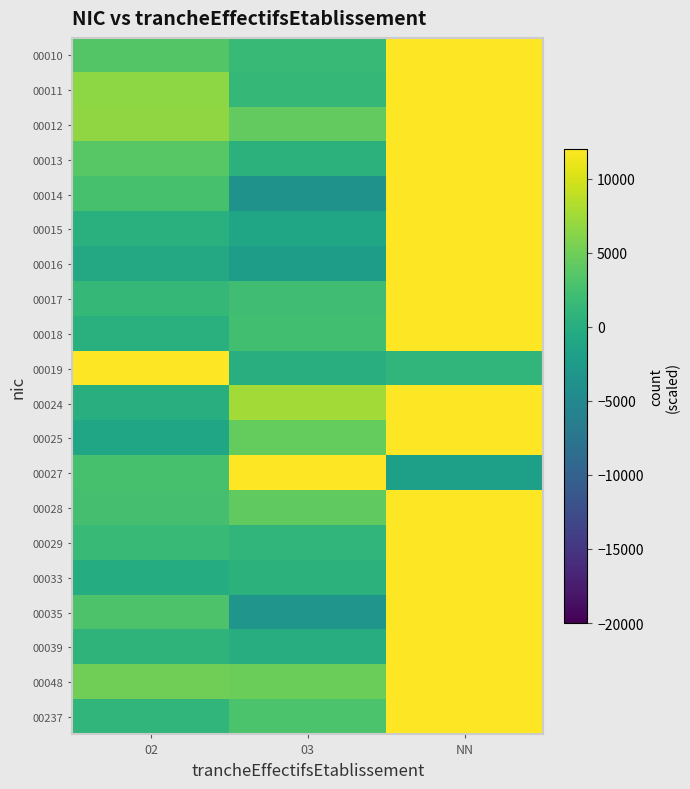

How many distinct data groups are displayed?

20